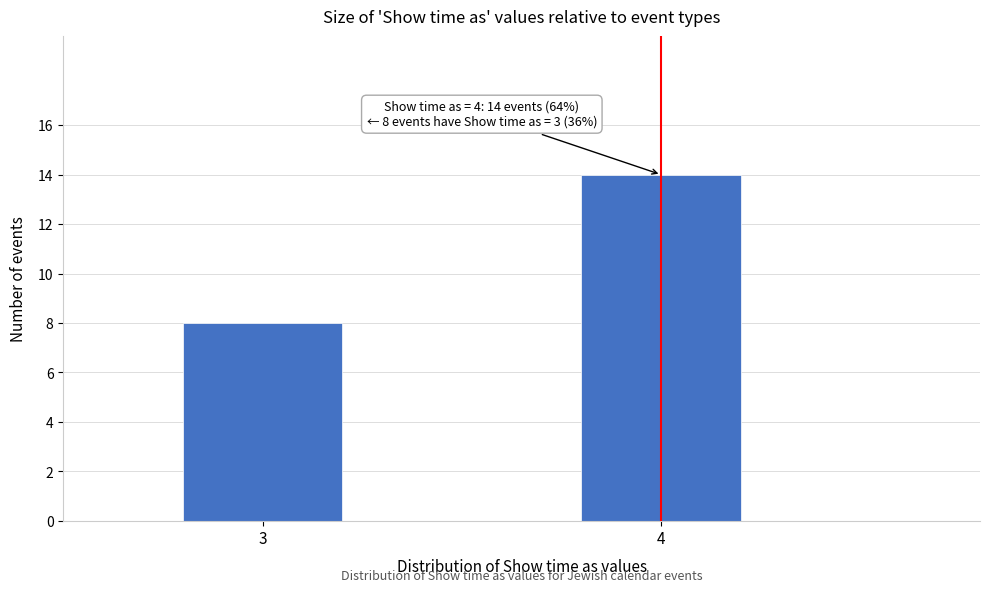

Reading right to left, what are all the values shown in this chart?

4=14	3=8